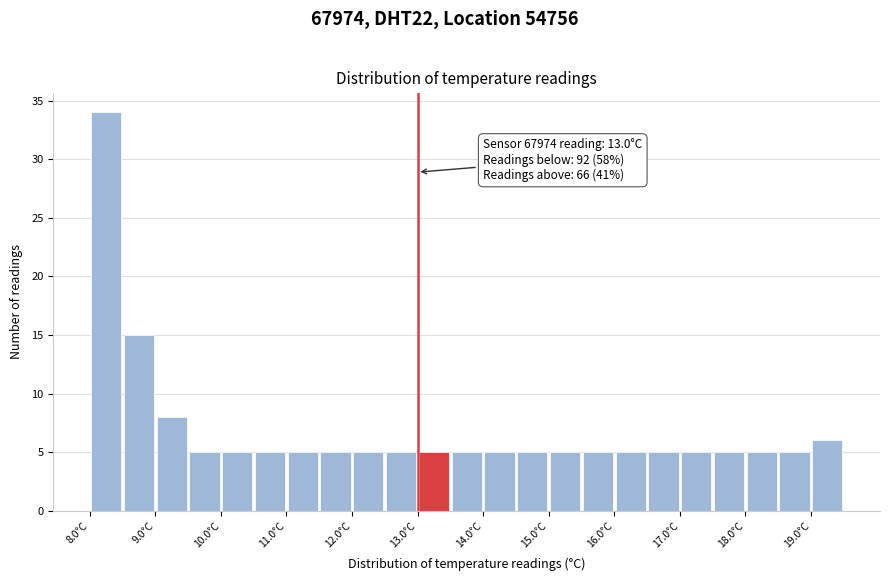

Over which range of the x-axis is the bar tallest?

8.0 to 8.5